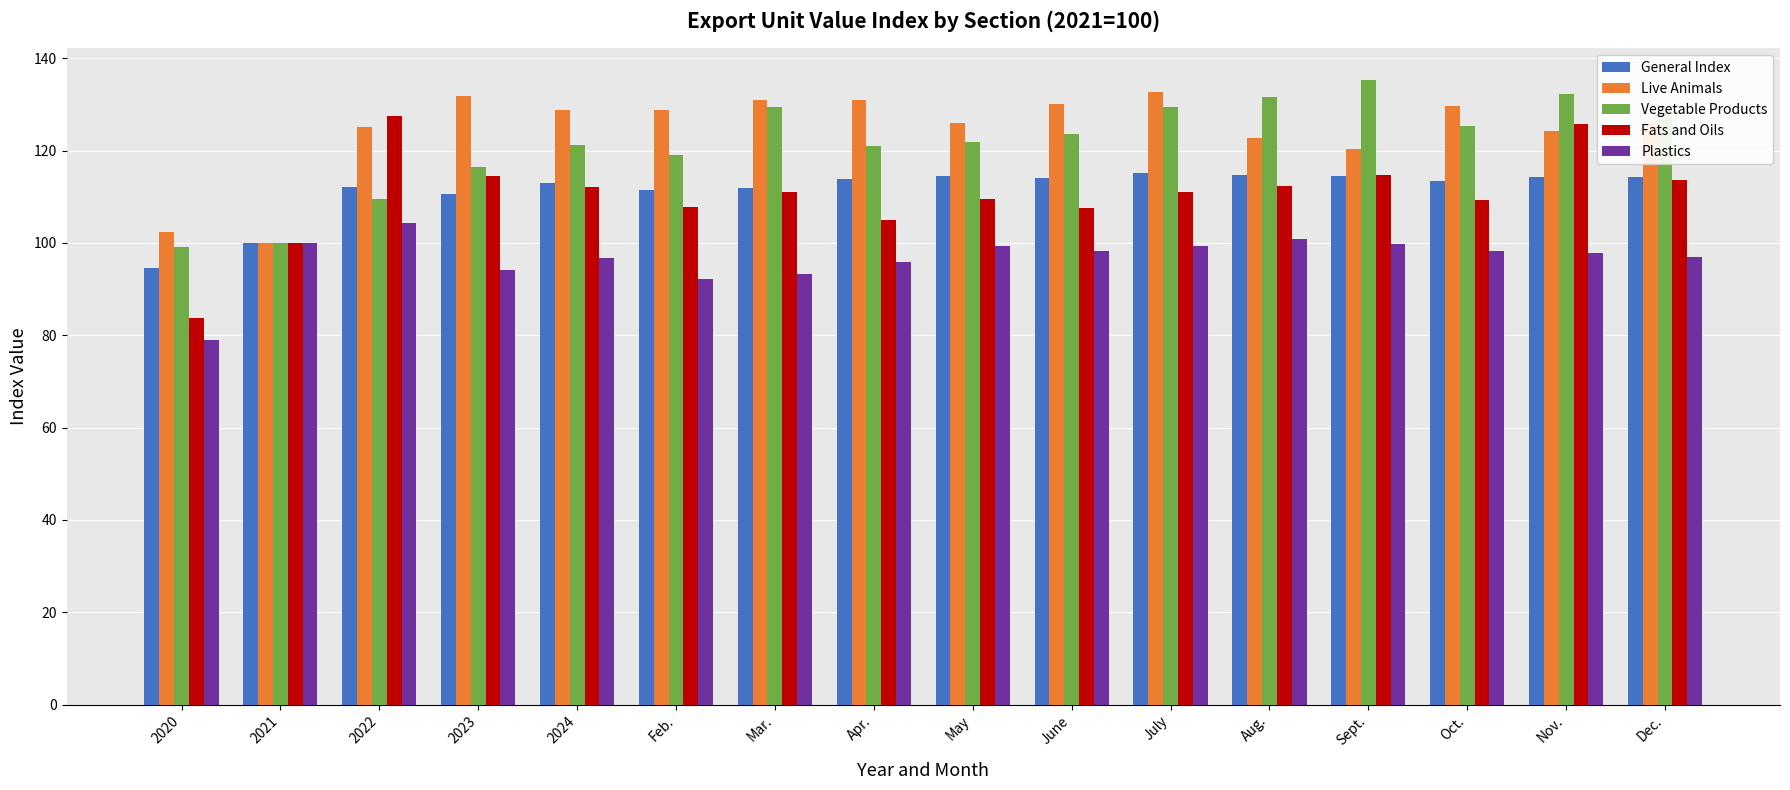

What is the label of the 14th bar from the right?

2022